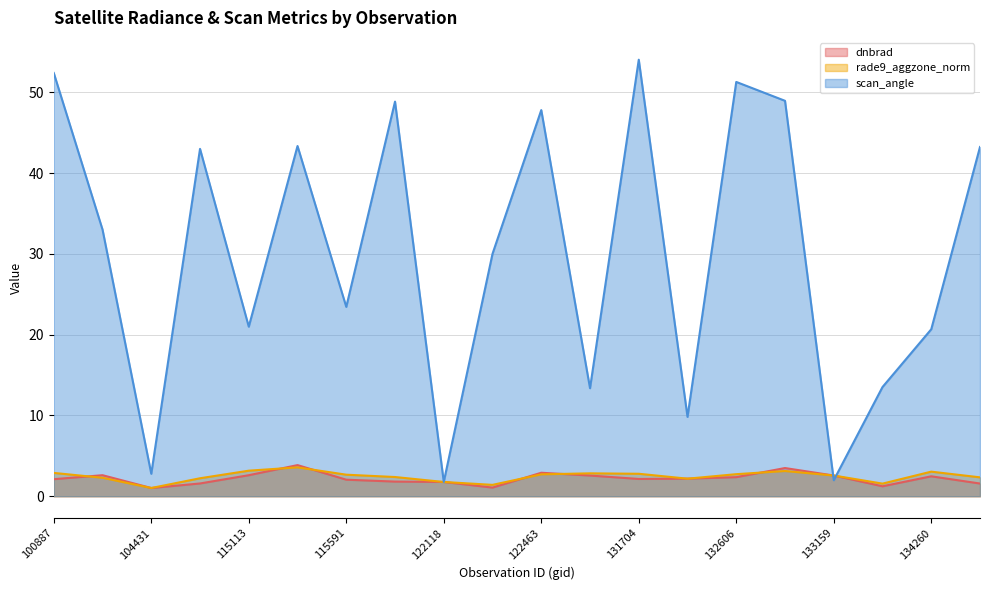

Reading left to right, what are all the values shown in this chart?

dnbrad: 2.1	2.6	1.0	1.6	2.6	3.9	2.0	1.8	1.8	1.1	2.9	2.6	2.1	2.2	2.4	3.5	2.6	1.2	2.5	1.6
rade9_aggzone_norm: 2.9	2.3	1.0	2.2	3.2	3.6	2.7	2.4	1.8	1.4	2.7	2.8	2.8	2.2	2.7	3.1	2.6	1.6	3.0	2.3
scan_angle: 52.4	33.0	2.8	43.0	21.0	43.4	23.4	48.9	1.8	30.0	47.8	13.4	54.1	9.8	51.3	49.0	2.0	13.5	20.7	43.2